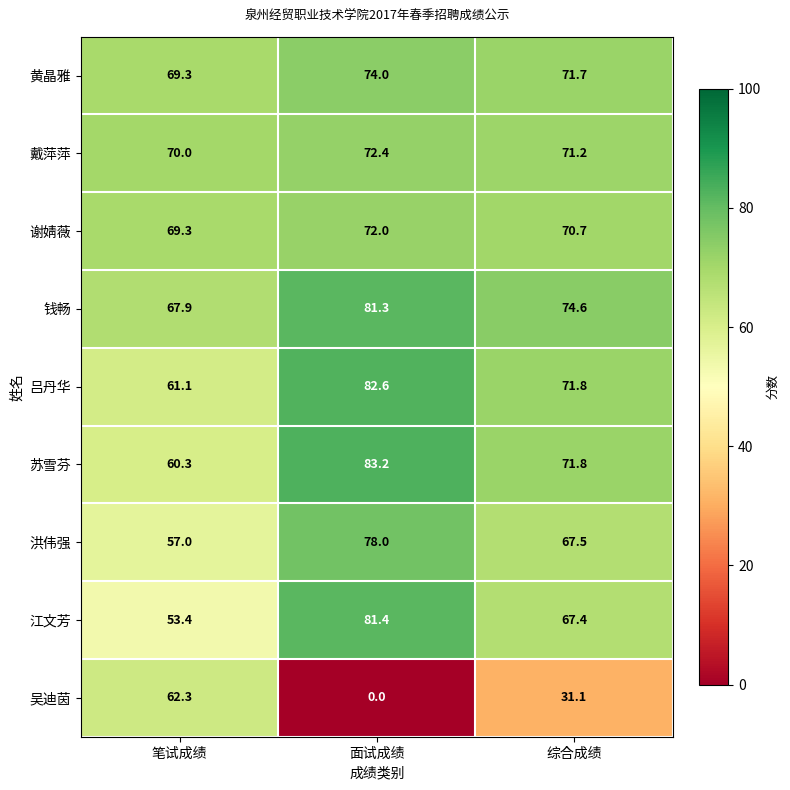

The value of 谢婧薇 at 笔试成绩 is 69.3. True or false?

True